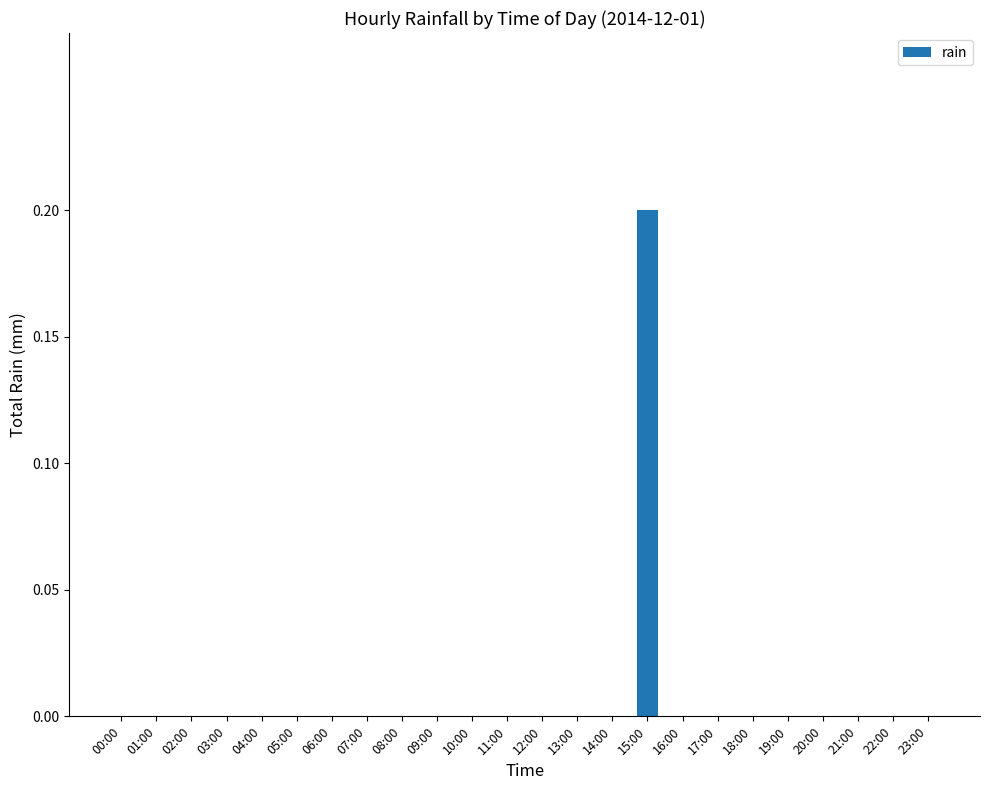

Count the number of data series in this chart.

1